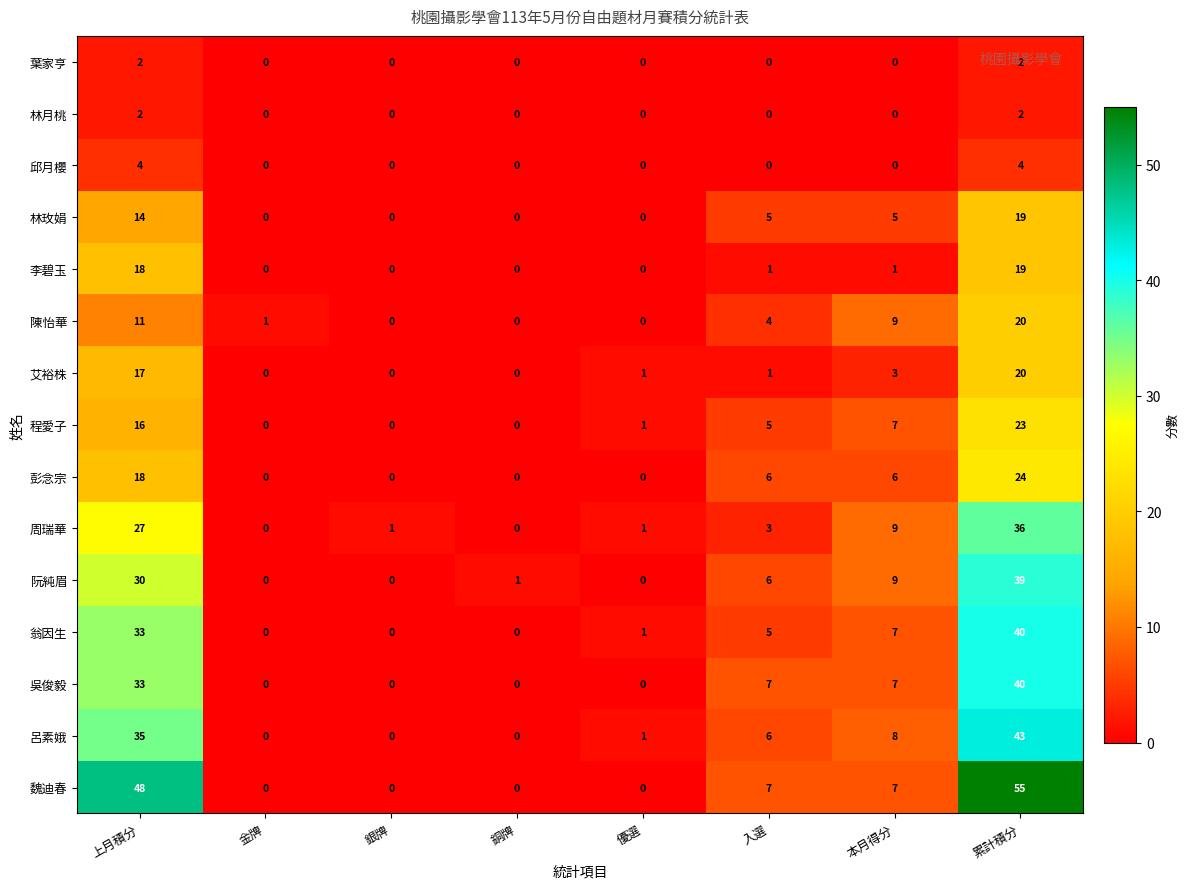

At which category does the chart reach its peak across all series?

累計積分